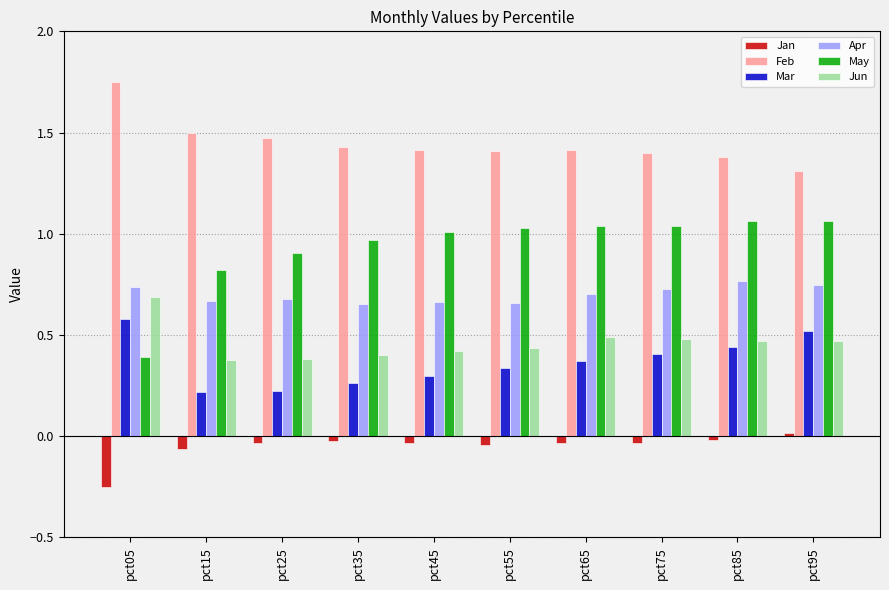

Which label corresponds to the largest value in the chart?

pct05